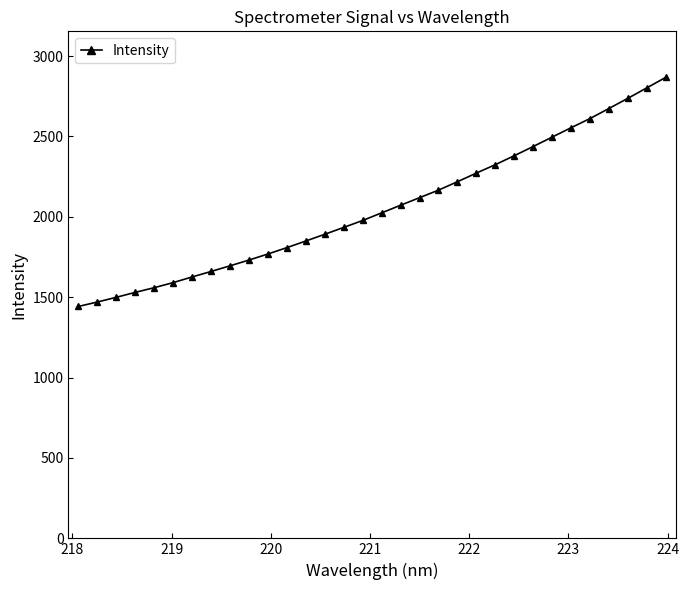

What is the average value?

2055.7